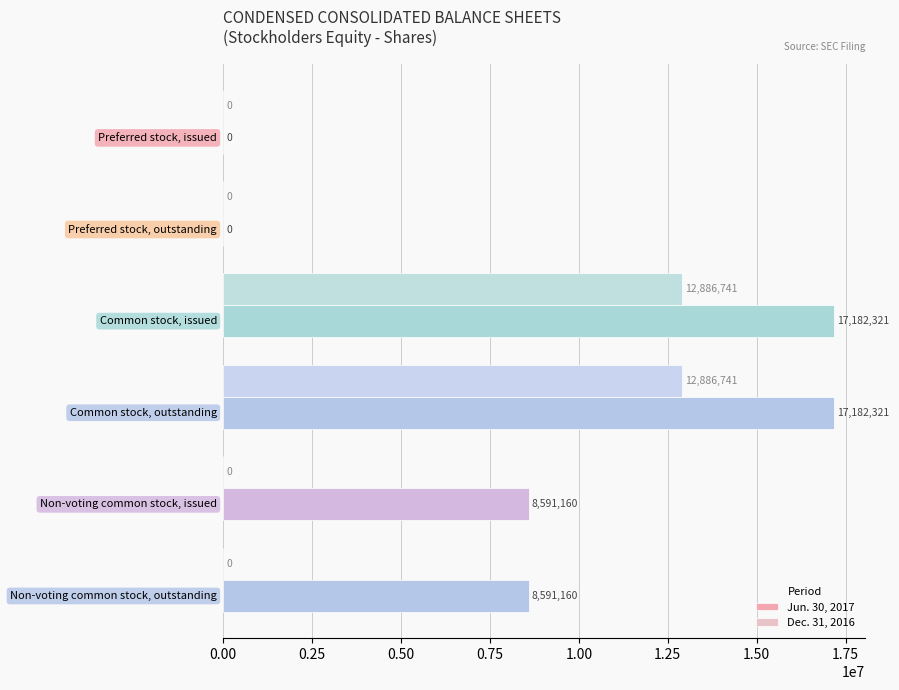

What is the maximum value shown in the chart?

17182321